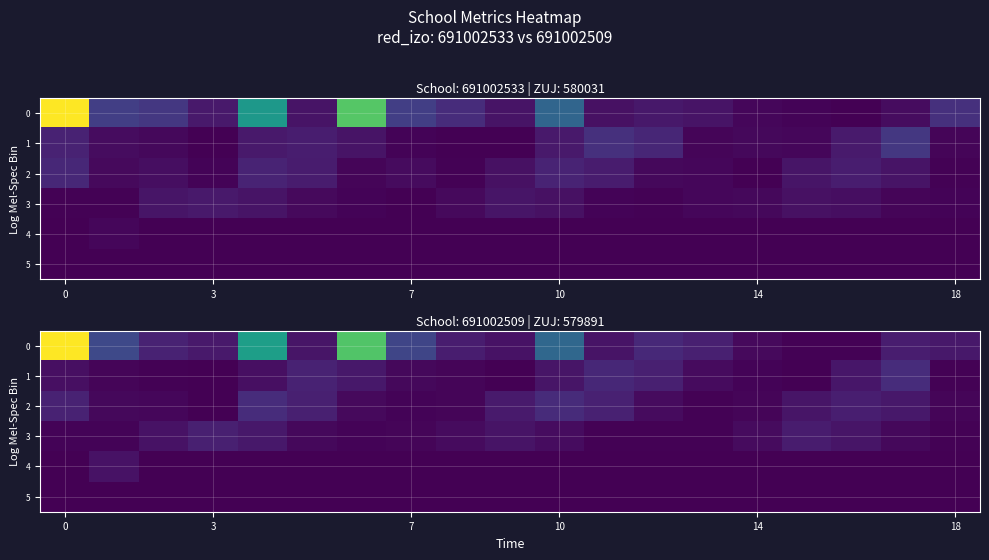

At how many categories does at least one series exceed 555?

2